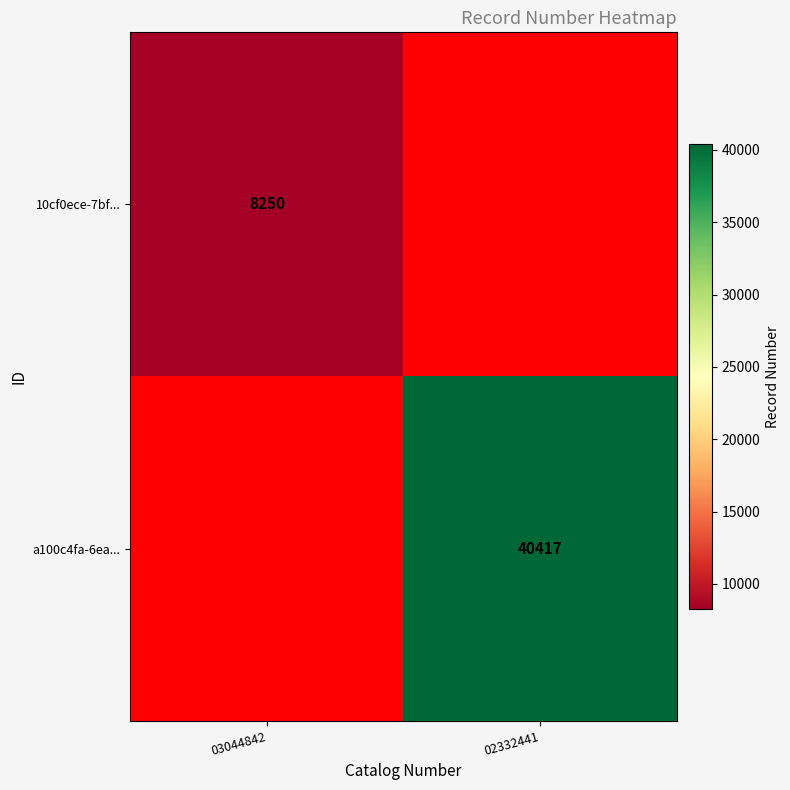

Which has a higher value, 02332441 or 03044842?

03044842